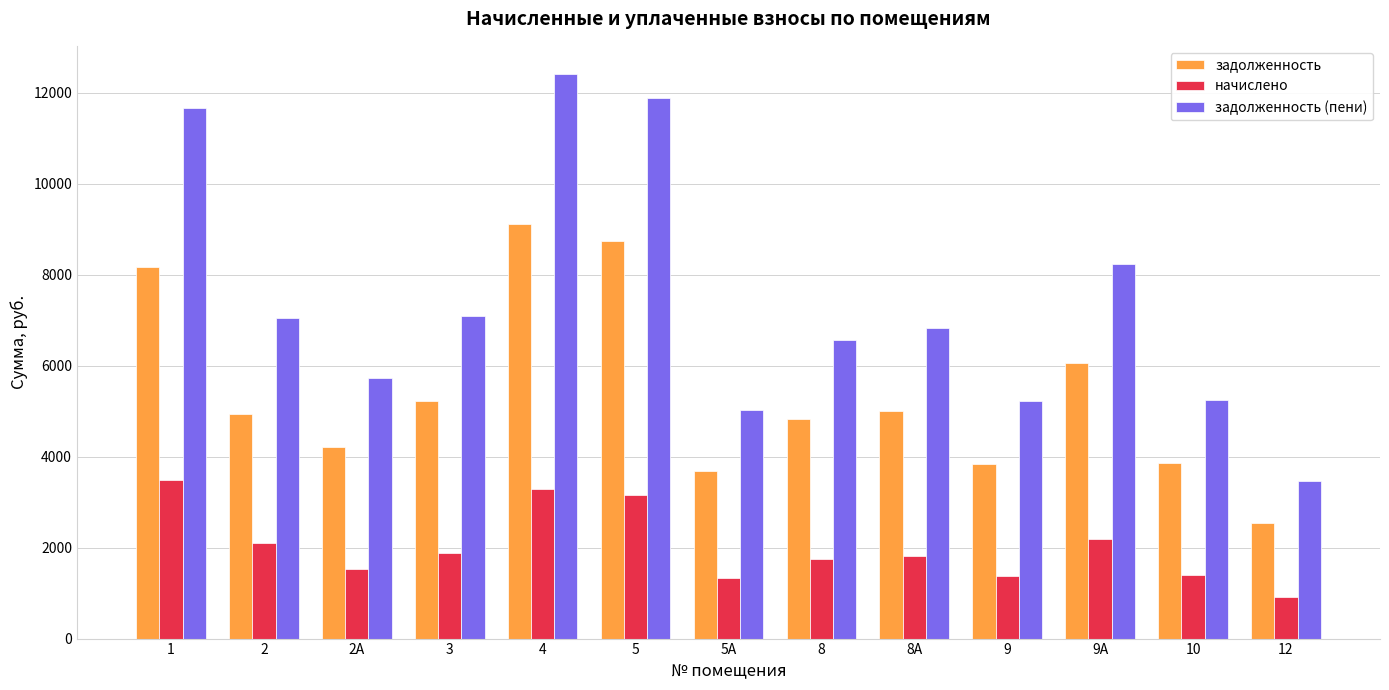

Are the bars grouped side by side (vs. stacked)?

Yes